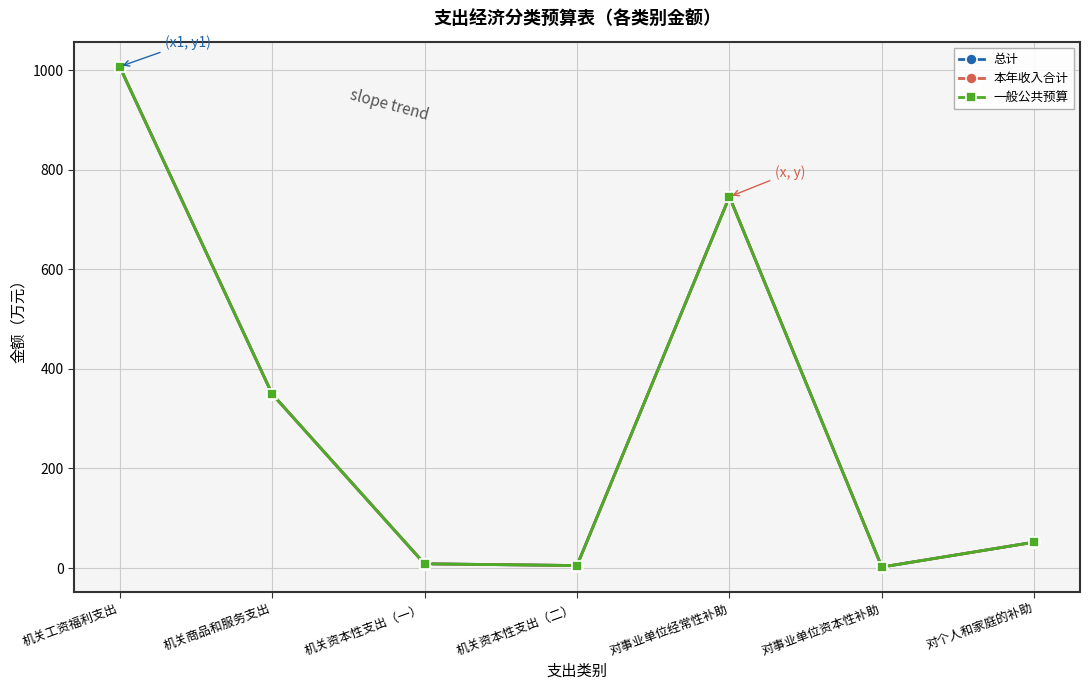

At which label is 本年收入合计 closest to 504?

机关商品和服务支出